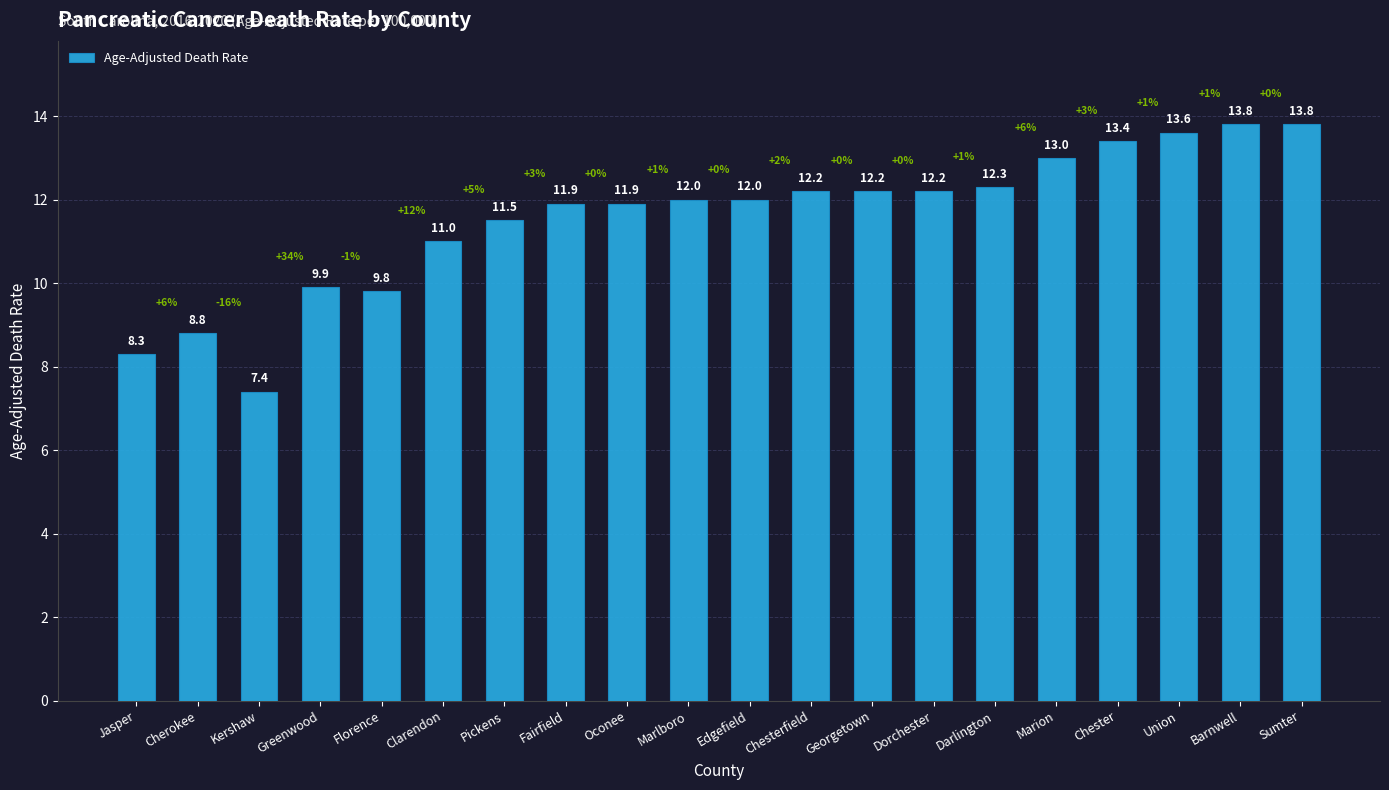

What is the value of the 19th bar from the left?

13.8